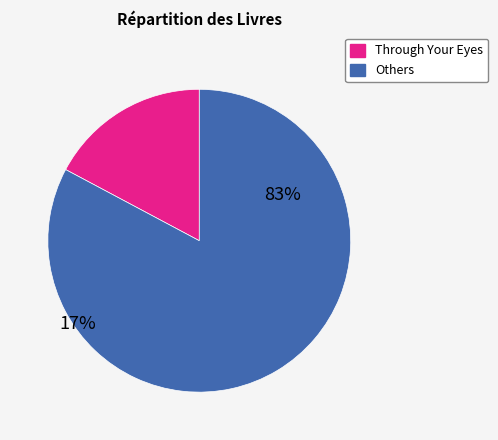

How many segments does this pie chart have?

2